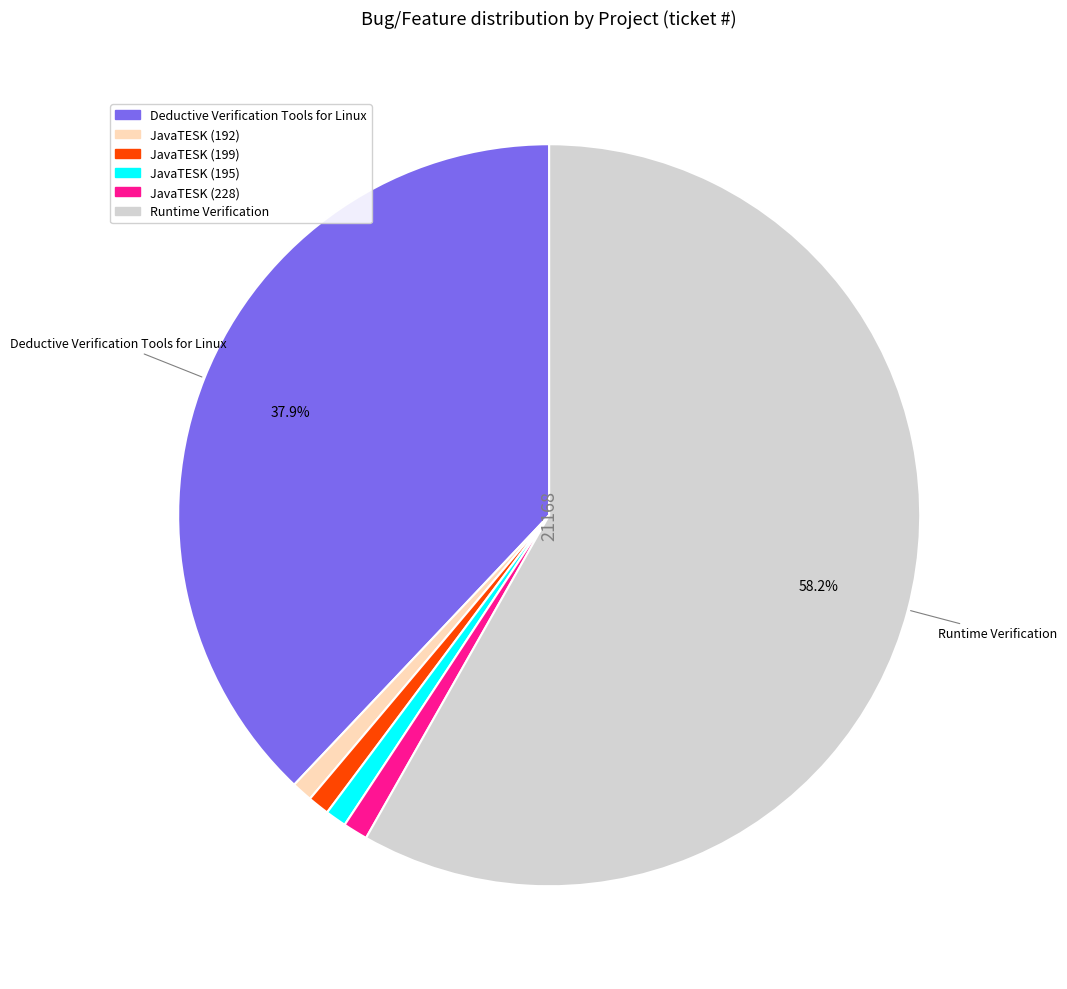

Does Runtime Verification account for over 50% of the chart?

Yes